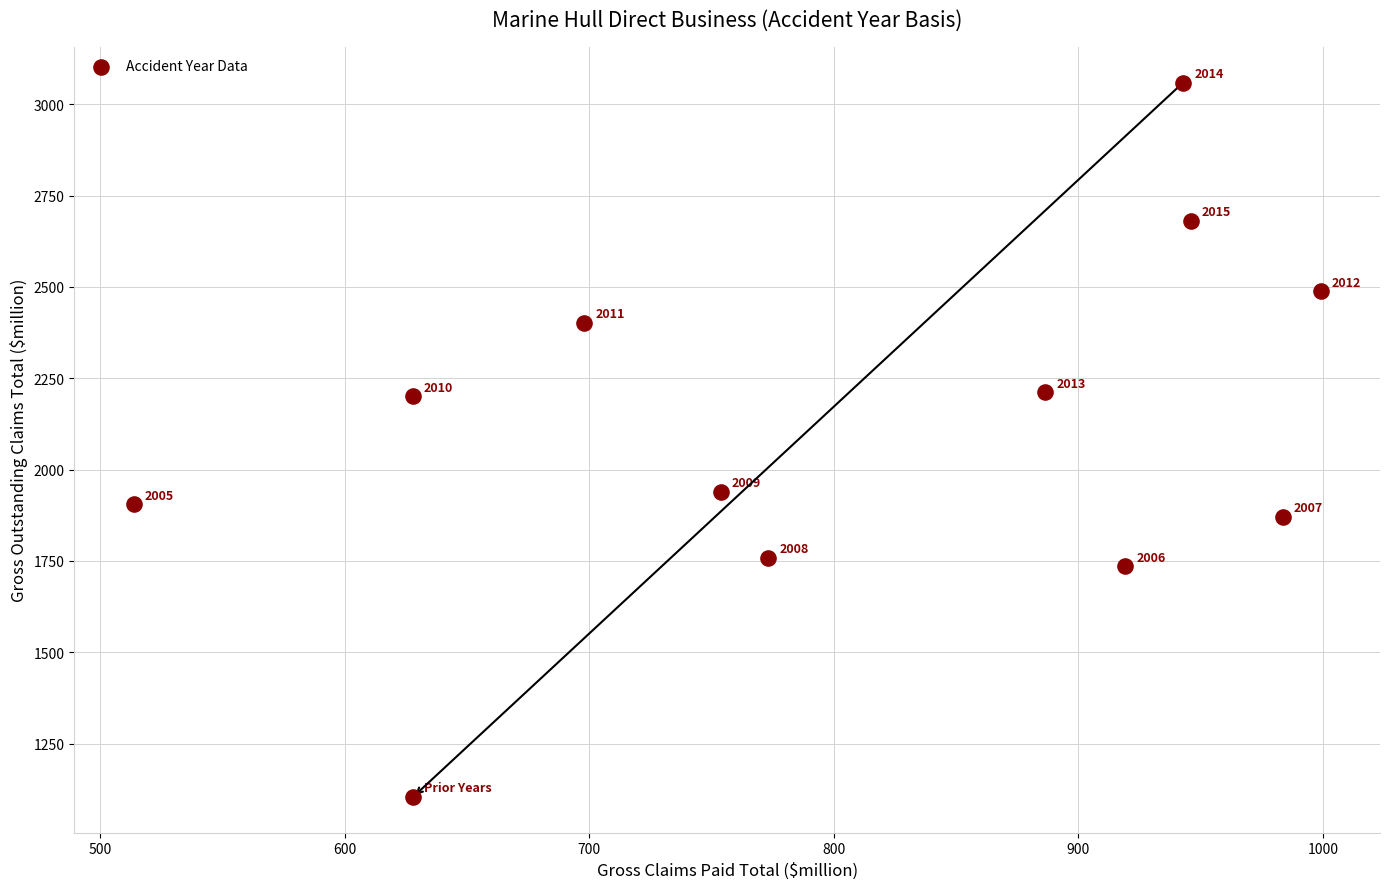

What Y value in the scatter plot is closest to 2081?

2200.7